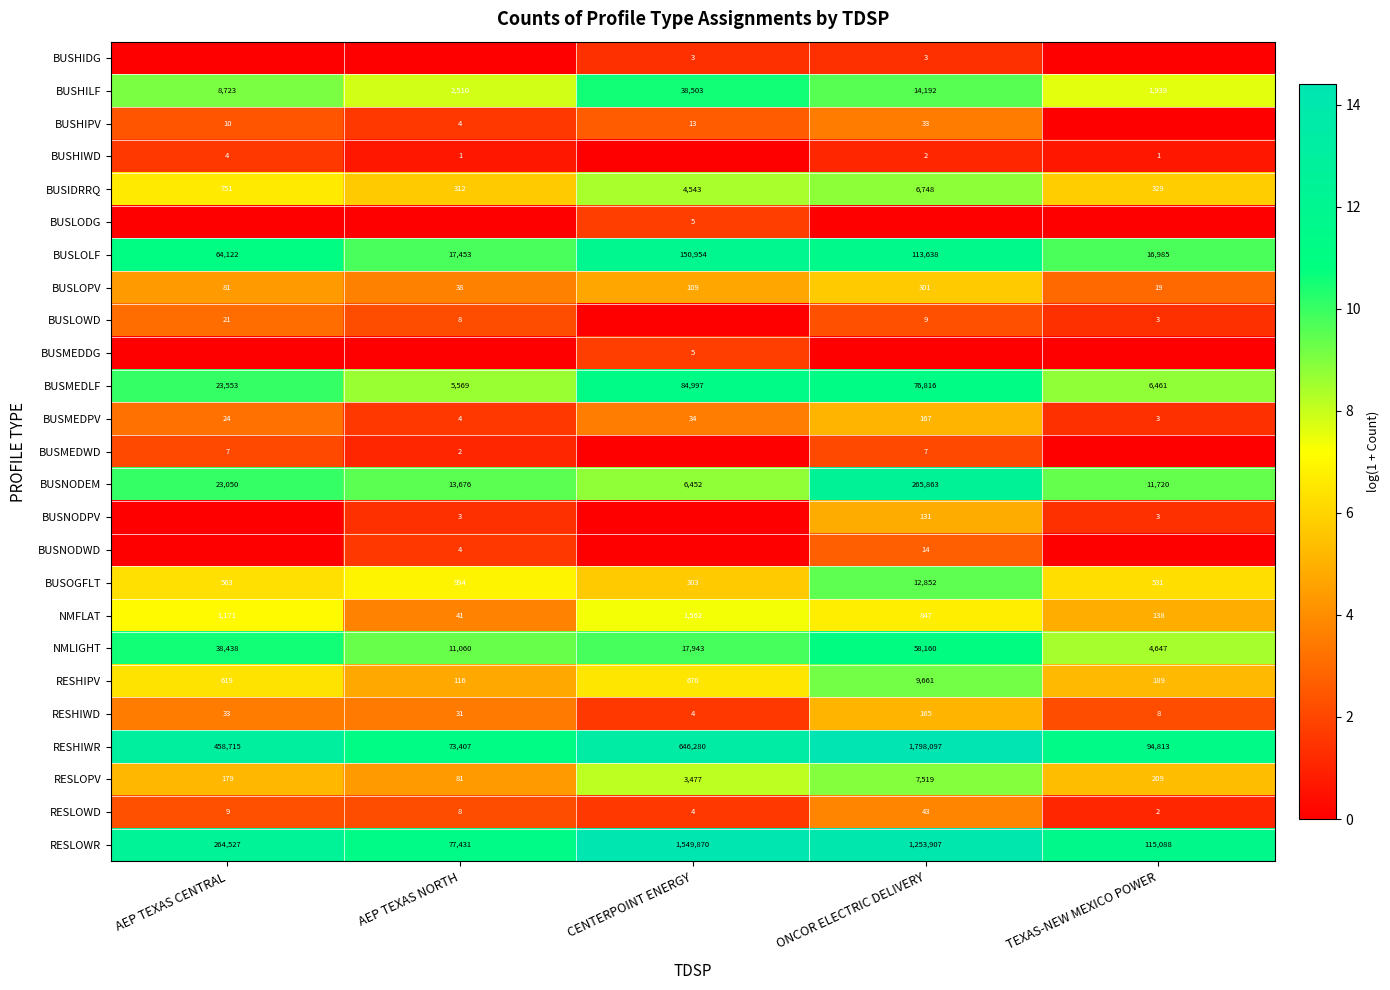

True or false: BUSNODEM has a value of 6452 at CENTERPOINT ENERGY.

True